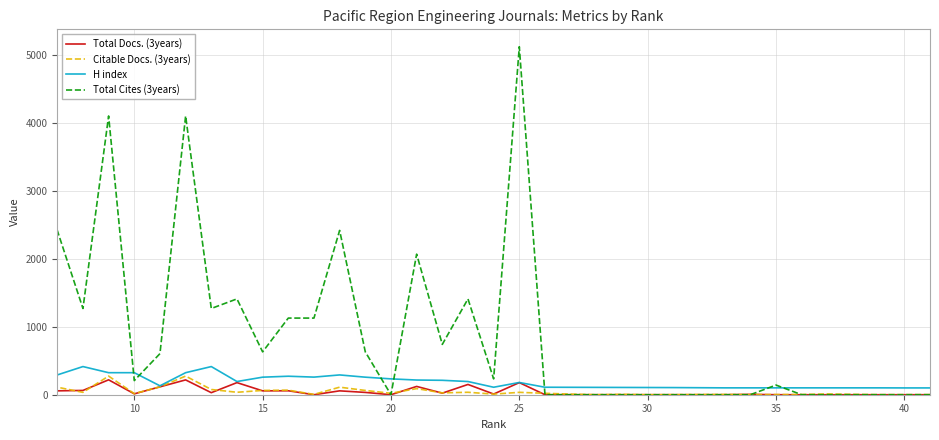

What is the value of the Total Docs. (3years) point at the 18th from the left?

10